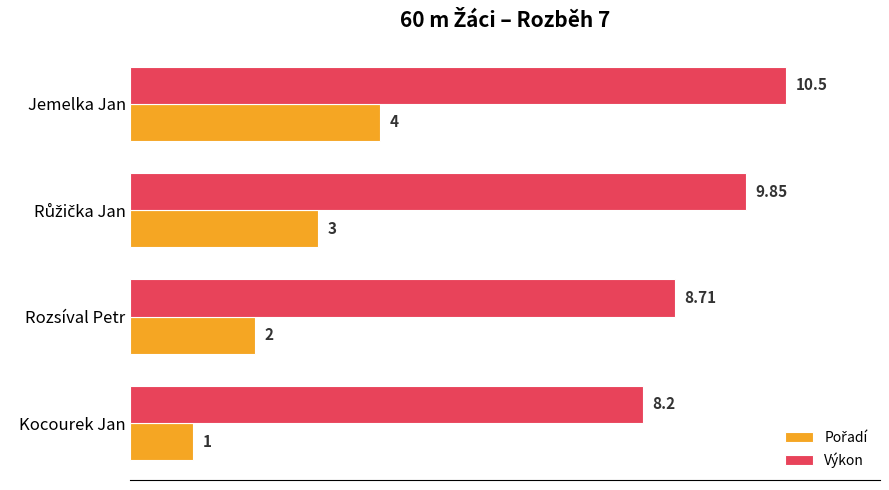

At which label does Výkon reach its peak?

Jemelka Jan